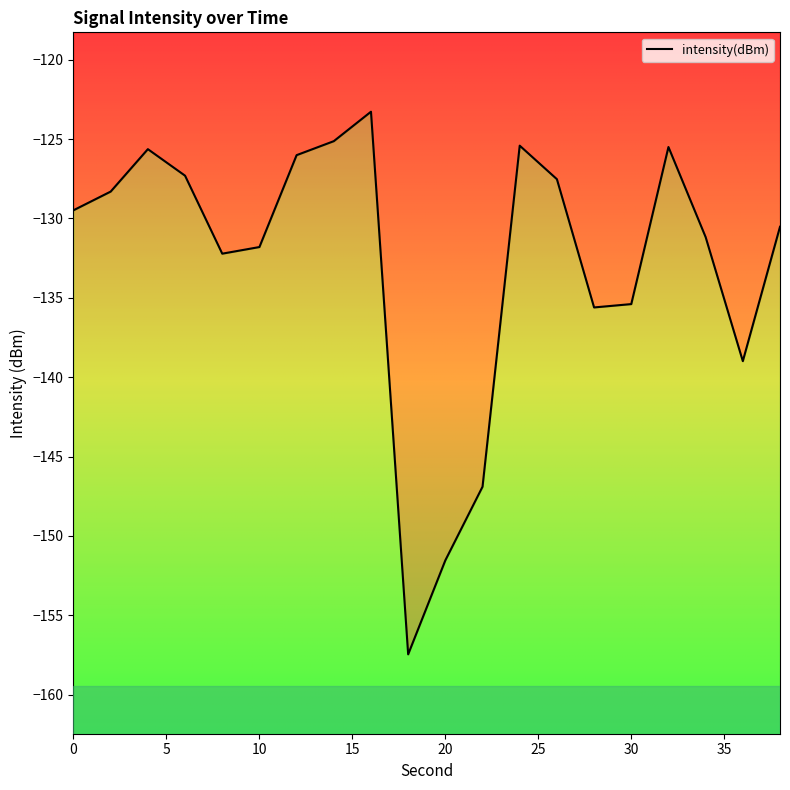

Rank the categories by value from highest to lowest.

16, 14, 24, 32, 4, 12, 6, 26, 2, 0, 38, 34, 10, 8, 30, 28, 36, 22, 20, 18